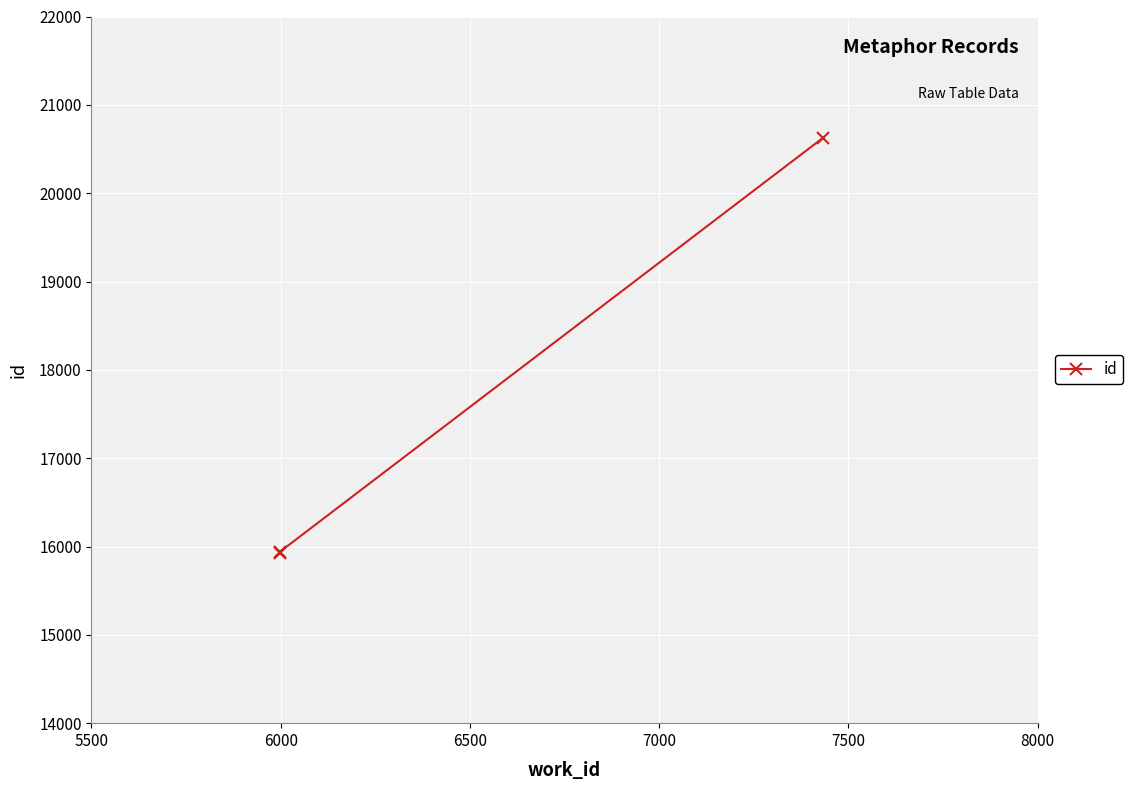

What is the sum of the values at 5500 and 6000?

31869